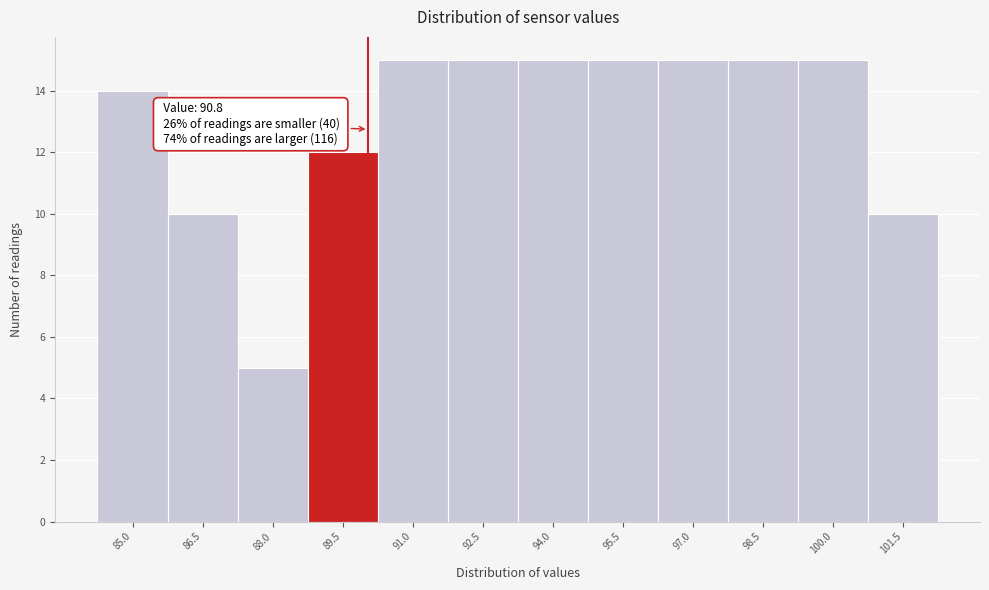

Reading left to right, extract all data points from this chart.

14	10	5	12	15	15	15	15	15	15	15	10